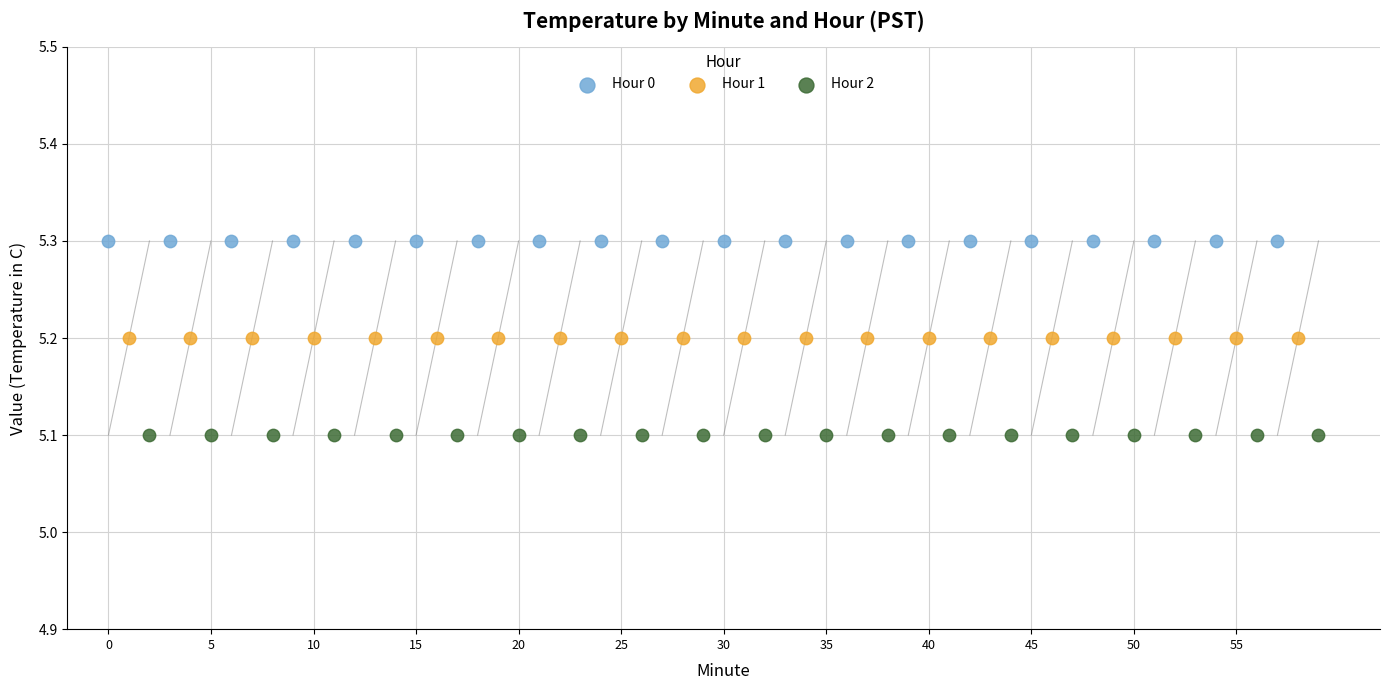

Which series contains the highest Y value?

Hour 0